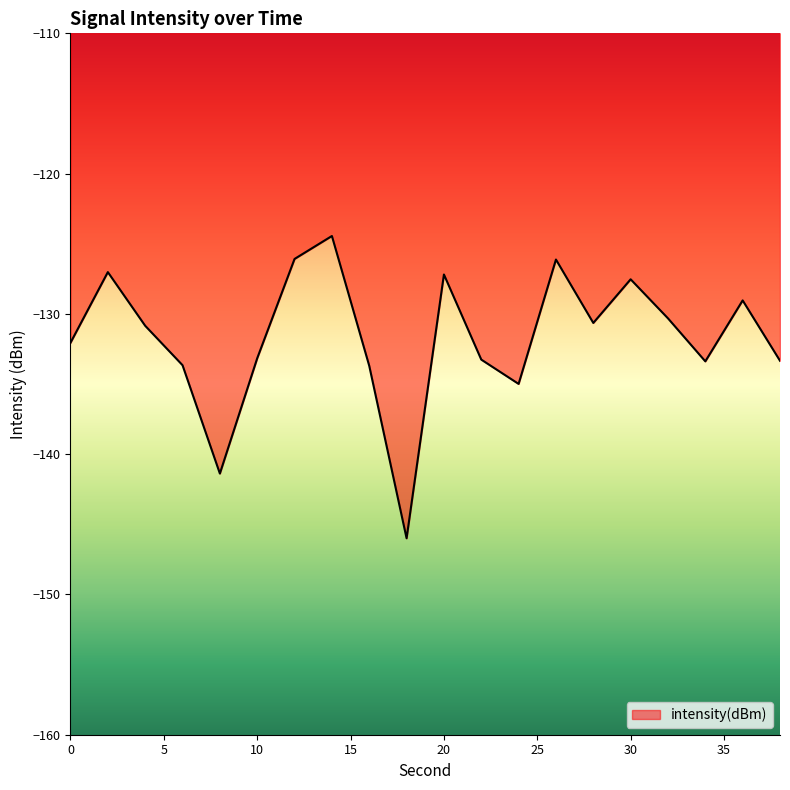

What is the smallest value displayed?

-146.0